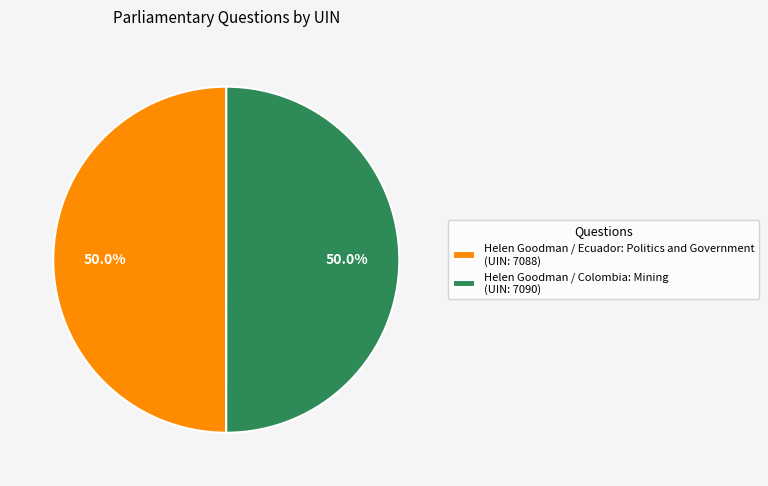

To the nearest percent, what portion does Helen Goodman / Colombia: Mining represent?

50%